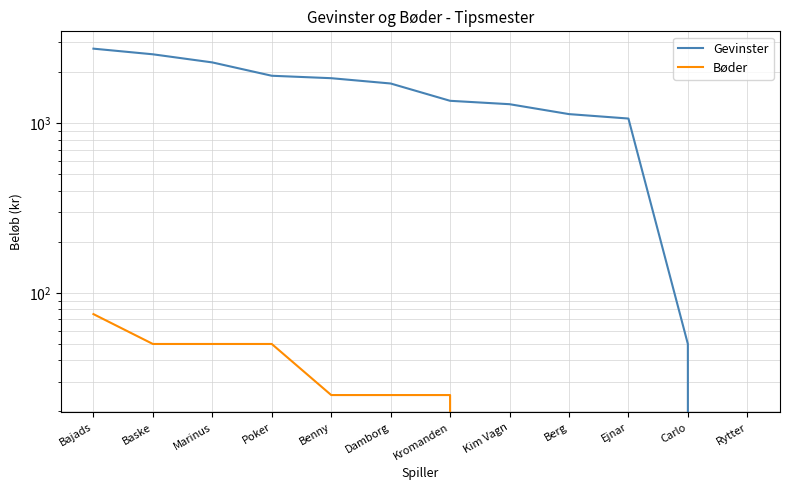

Which series has the largest range (max minus min)?

Gevinster